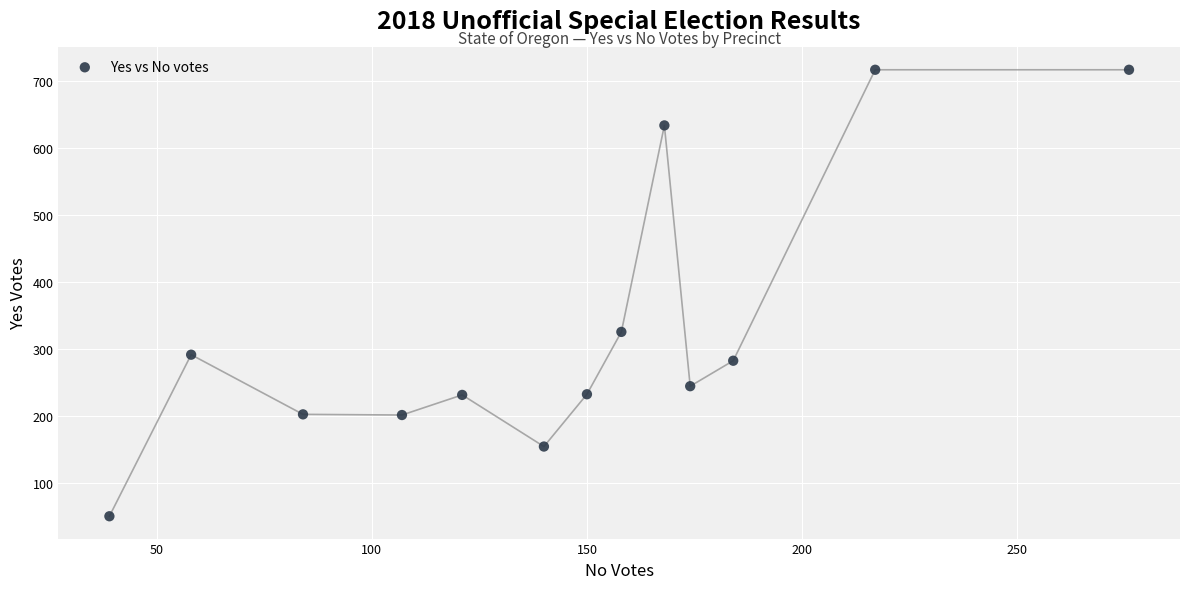

What is the range of X values (max minus min)?

237